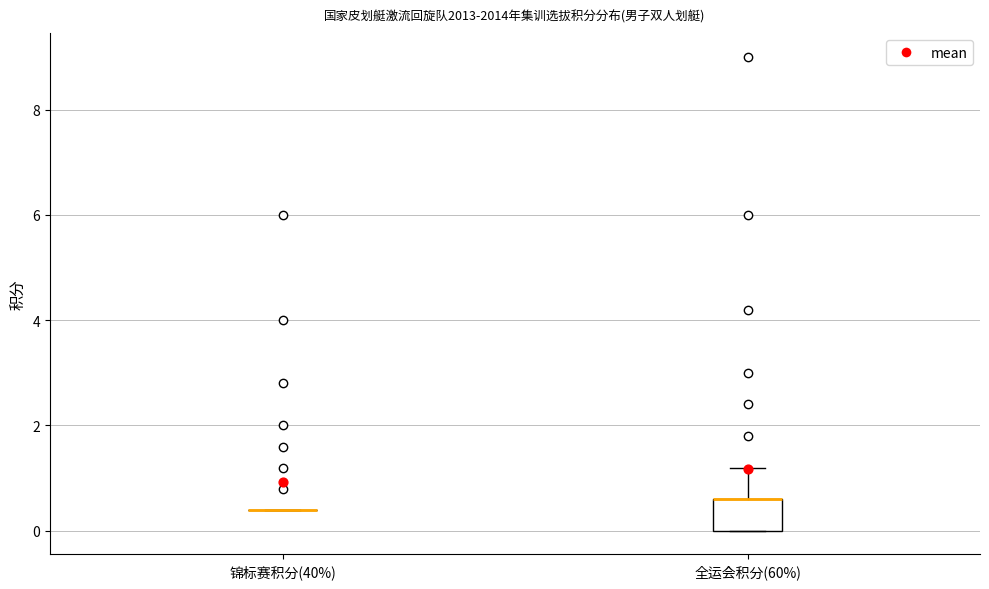

Reading left to right, transcribe this box plot: for each box, give where its median line is, the range the box spans, and where its two whiskers end, as read against the y-axis. The values are not printed on the chart, so give them approximately, as read against the axis.

锦标赛积分(40%): box collapsed to a line at 0.4, whiskers 0.4 to 0.4
全运会积分(60%): median 0.6 (drawn on the box's upper edge), box 0.0 to 0.6, whiskers 0.0 to 1.2